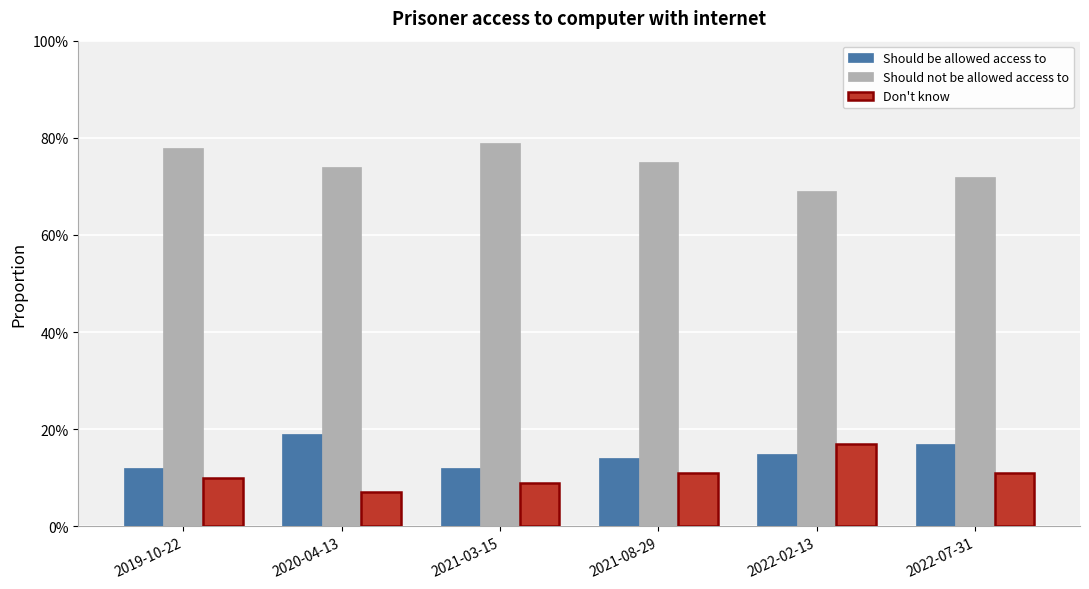

At how many categories does at least one series exceed 0?

6